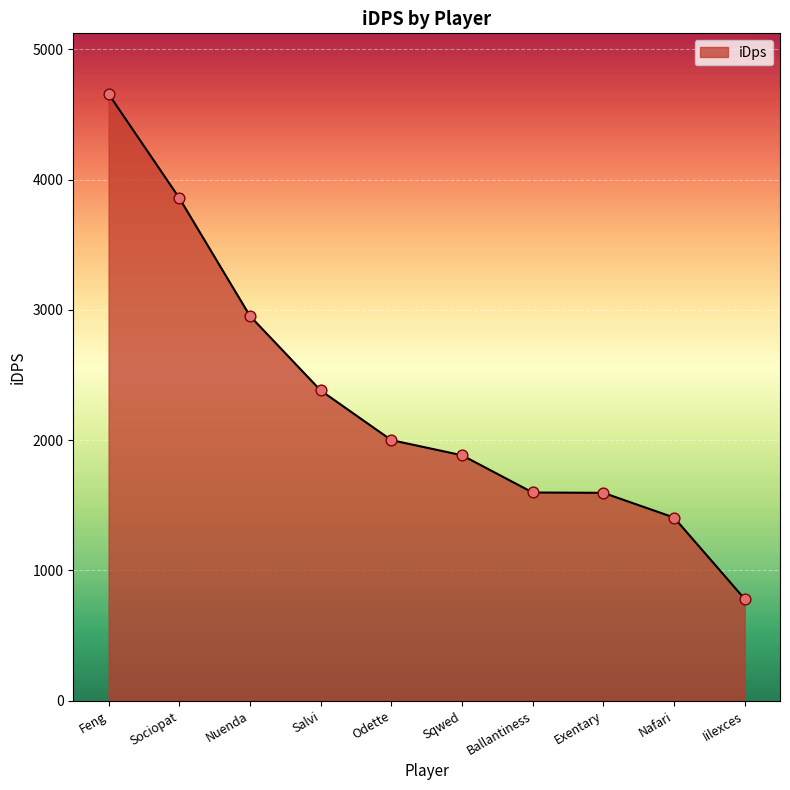

Approximately how many times larger is the value at Nafari compared to Sqwed?

0.7